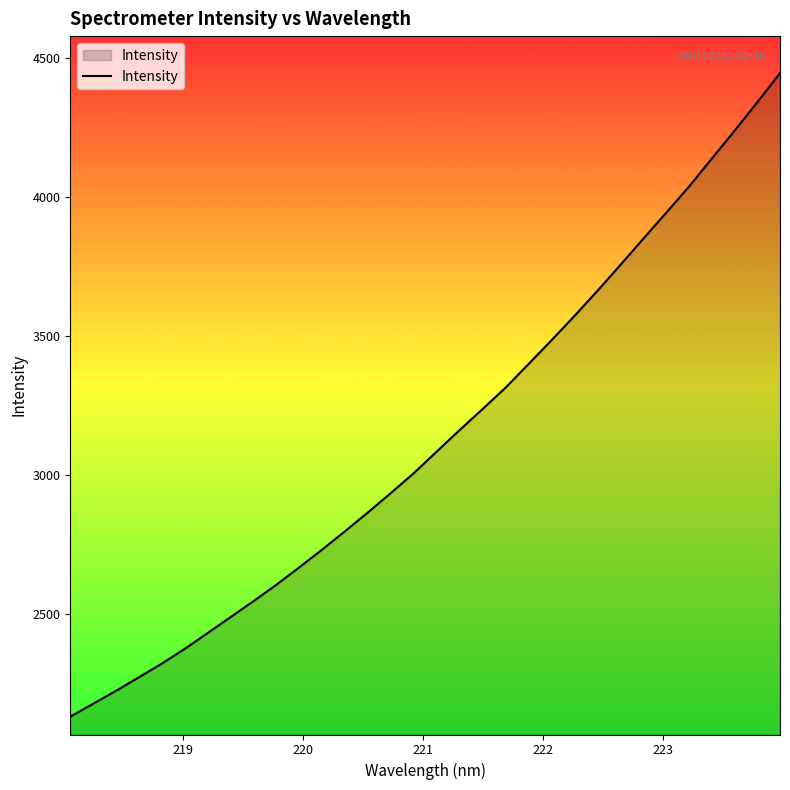

True or false: the data has more than 0 interior local peaks.

False